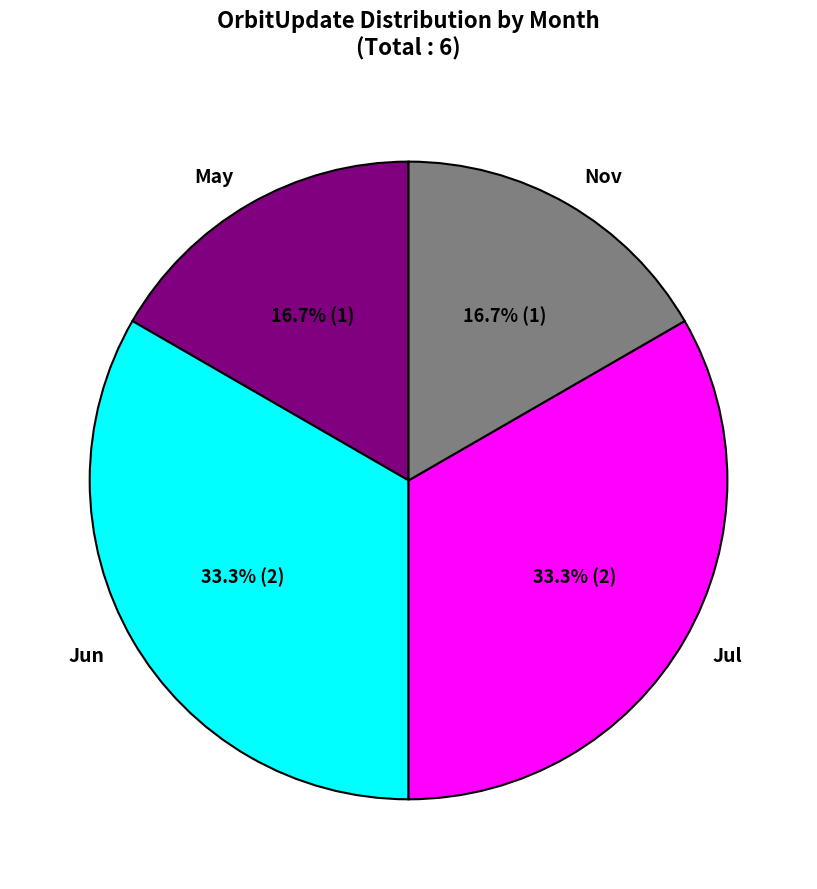

To the nearest percent, what percentage of the pie is Jun?

33%